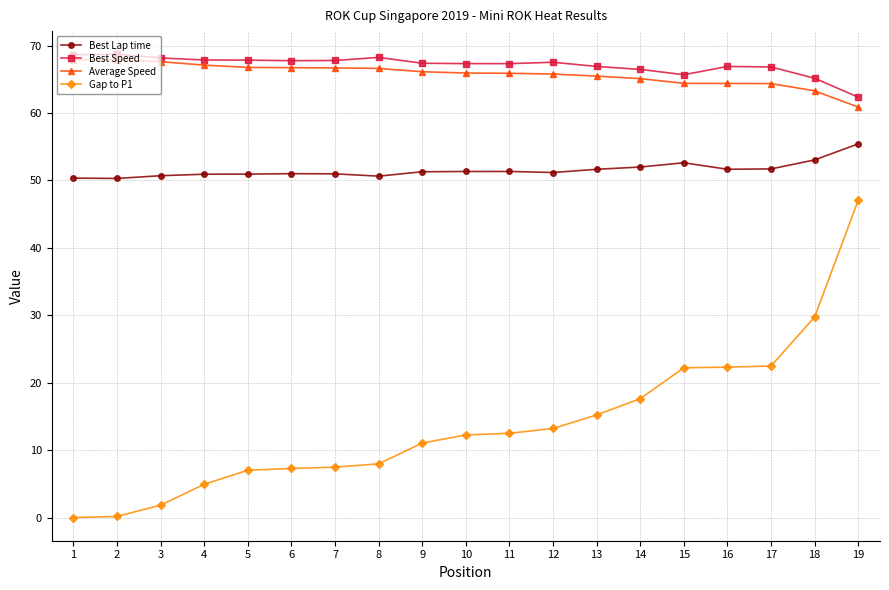

What is the spread (max minus min) of values at 15?

43.5